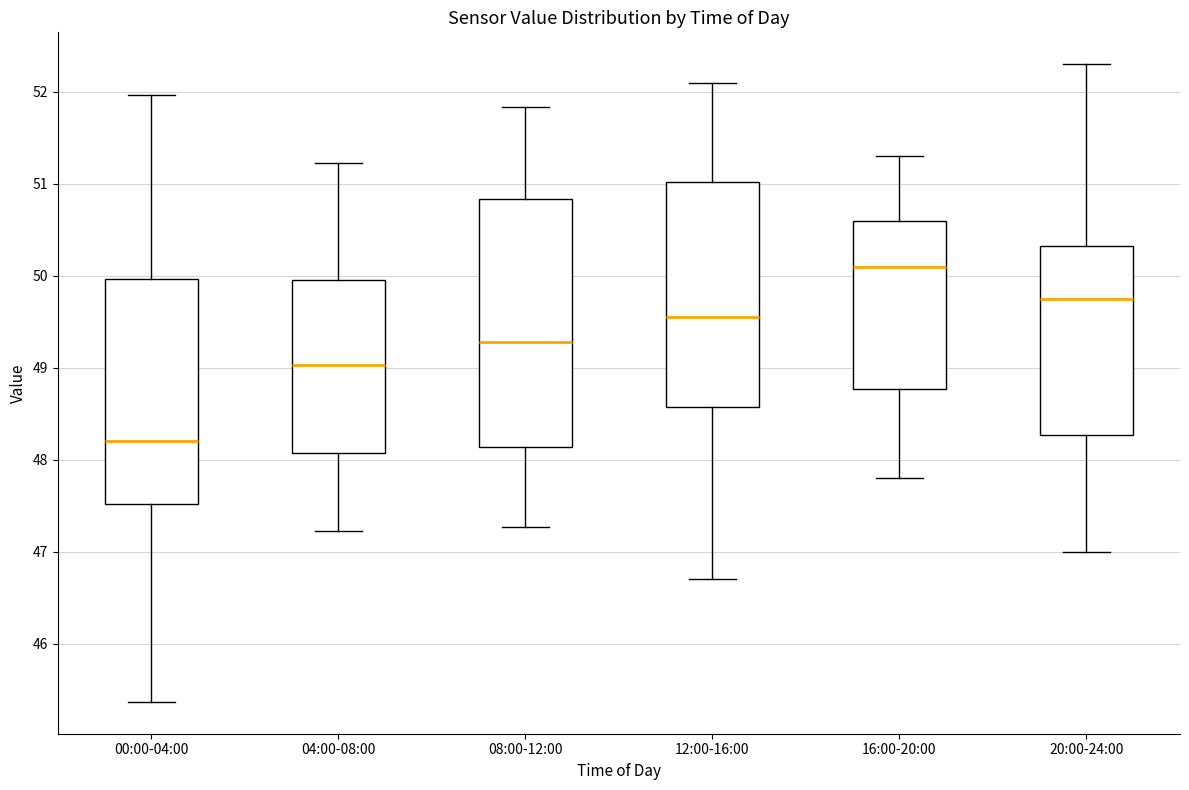

Which box has the highest median line?

16:00-20:00